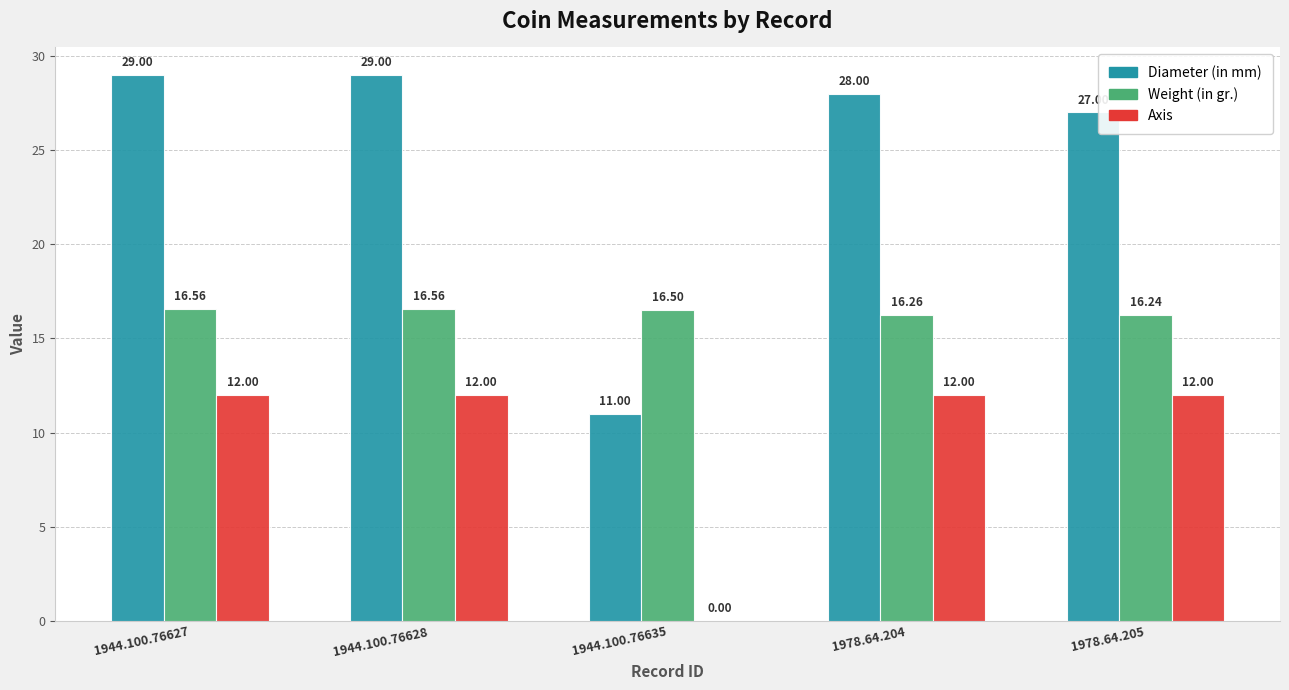

At which label is Diameter (in mm) closest to 20?

1978.64.205